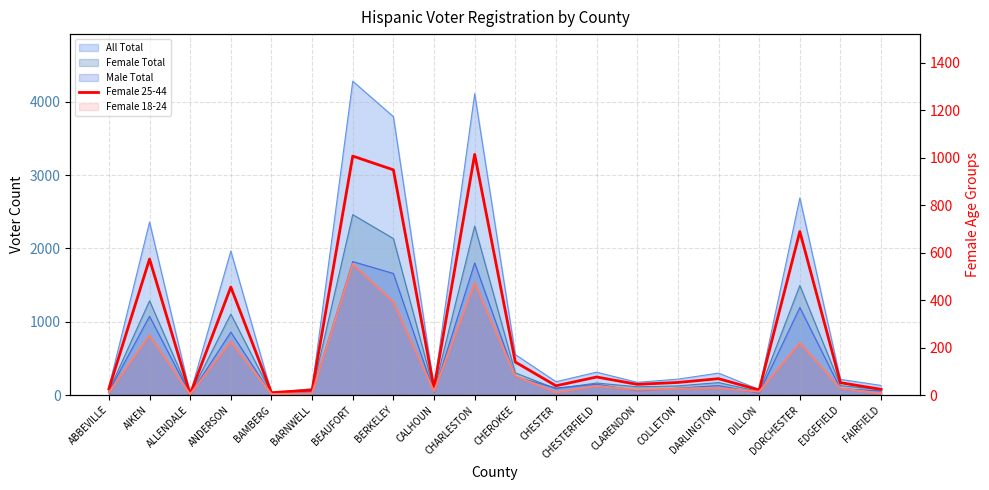

Approximately how many times larger is the value at CHESTERFIELD compared to DARLINGTON?

1.1